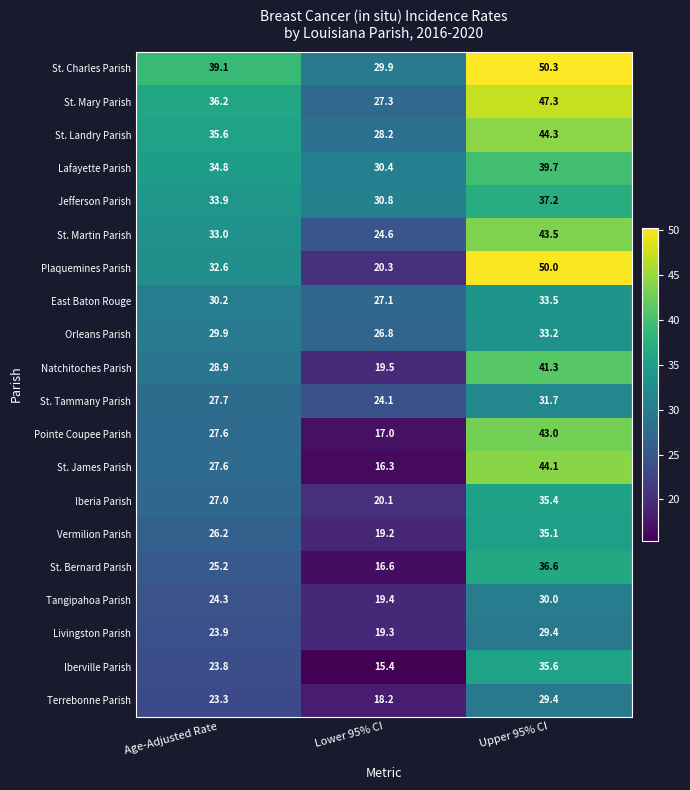

Rank the categories by Orleans Parish value from highest to lowest.

Upper 95% CI, Age-Adjusted Rate, Lower 95% CI